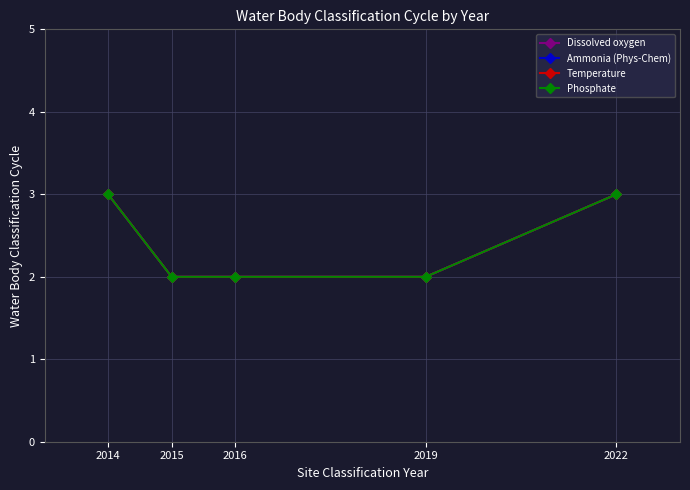

Does the chart have visible grid lines?

Yes